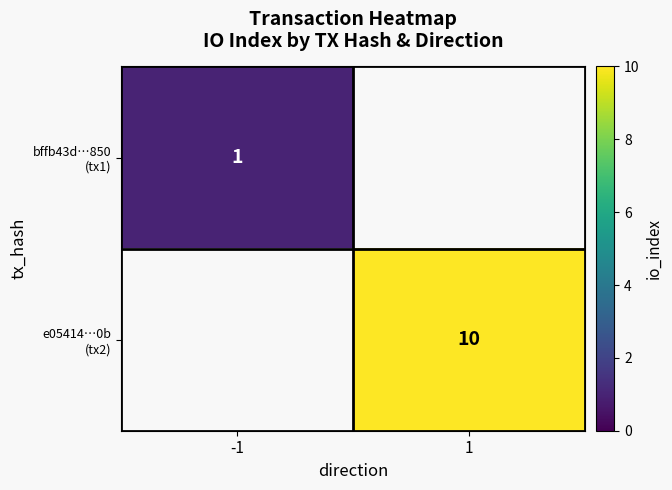

What is the maximum value shown in the chart?

10.0